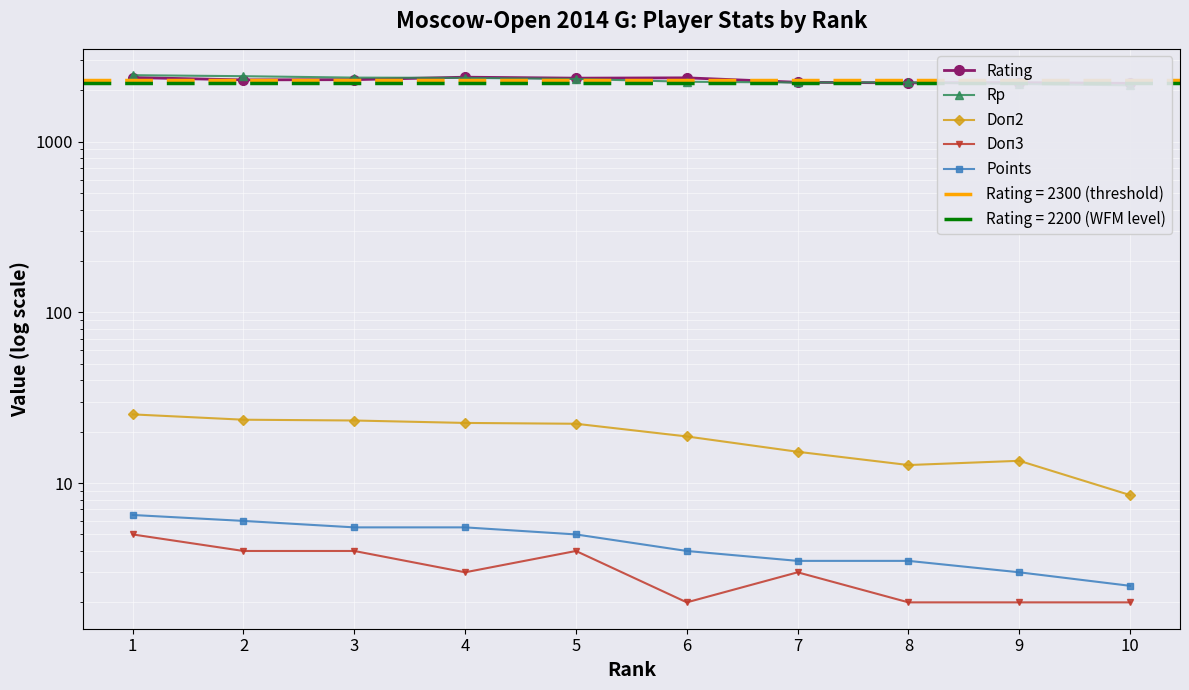

List the series in order of their peak value, lowest first.

Doп3, Points, Doп2, Rating, Rp